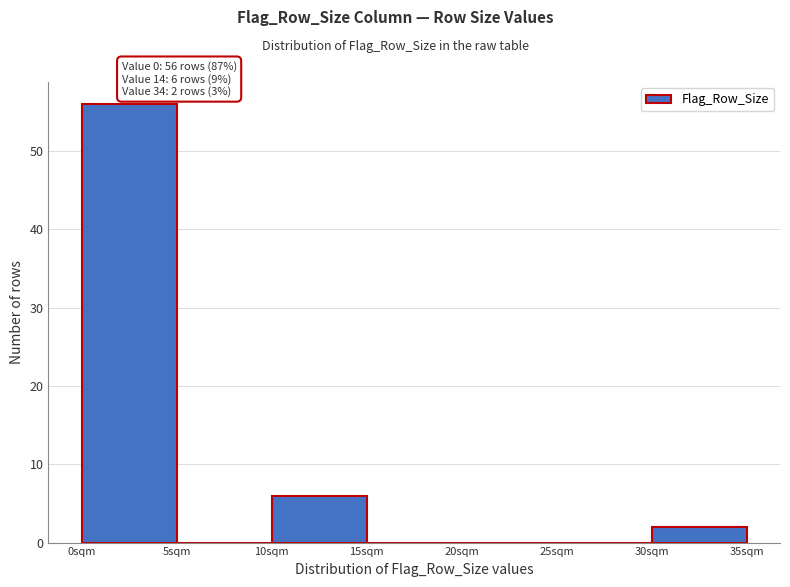

Over which range of the x-axis is the bar tallest?

0 to 5